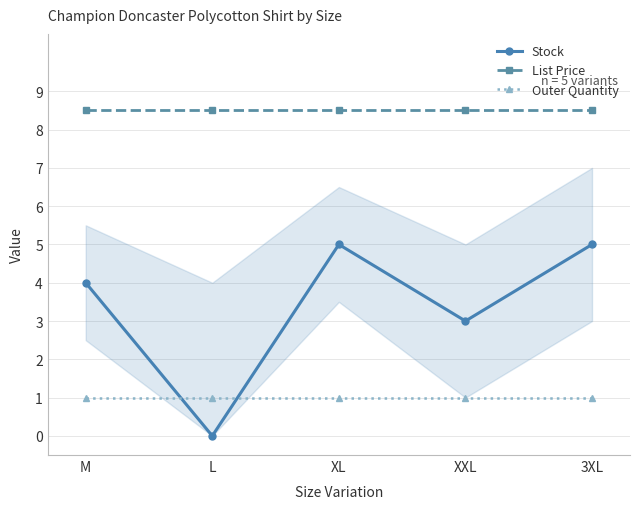

Reading left to right, list all the values displayed in this chart.

Stock: M=4.0	L=0.0	XL=5.0	XXL=3.0	3XL=5.0
List Price: M=8.5	L=8.5	XL=8.5	XXL=8.5	3XL=8.5
Outer Quantity: M=1.0	L=1.0	XL=1.0	XXL=1.0	3XL=1.0